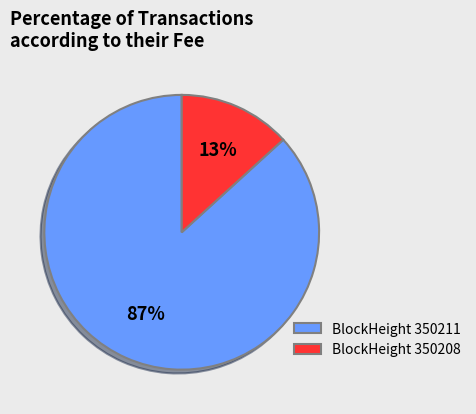

Rank the categories by value from highest to lowest.

BlockHeight 350211, BlockHeight 350208